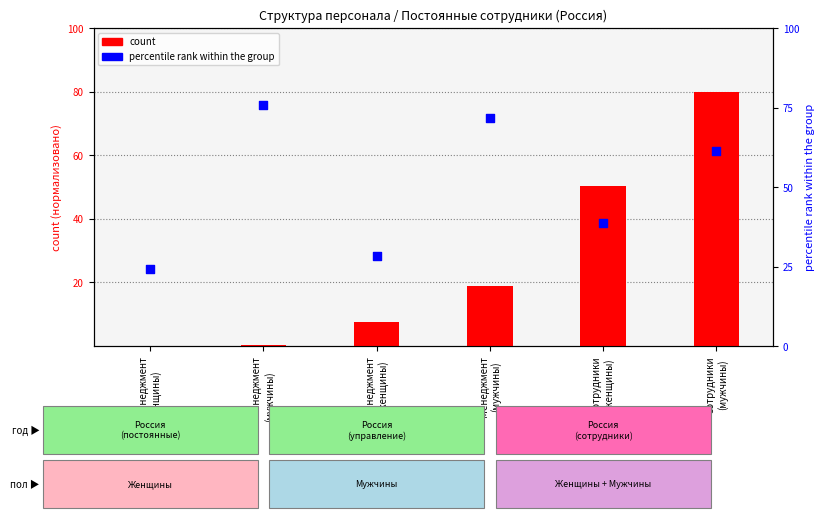

Is the value of count at Сотрудники
(женщины) greater than the value of percentile rank within the group at Менеджмент
(женщины)?

Yes